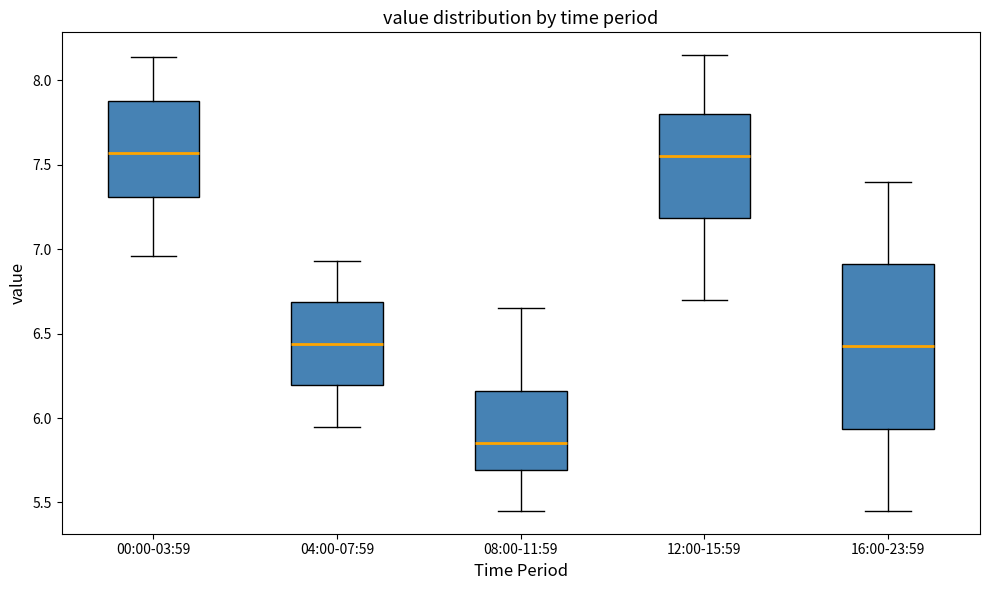

Comparing the boxes themselves (not the whiskers), which one is the tallest?

16:00-23:59